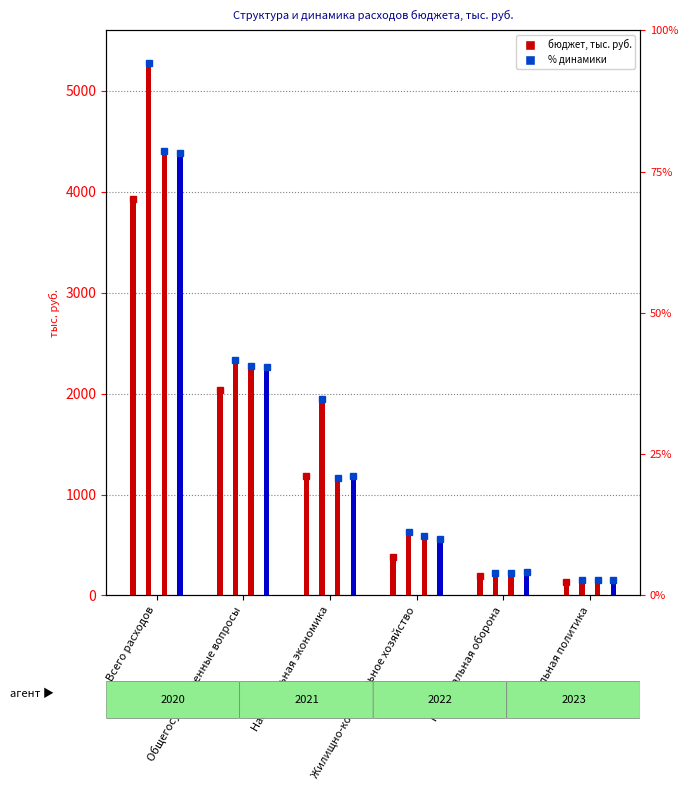

How many values in the Проект бюджета 2022 series exceed 1164?

3